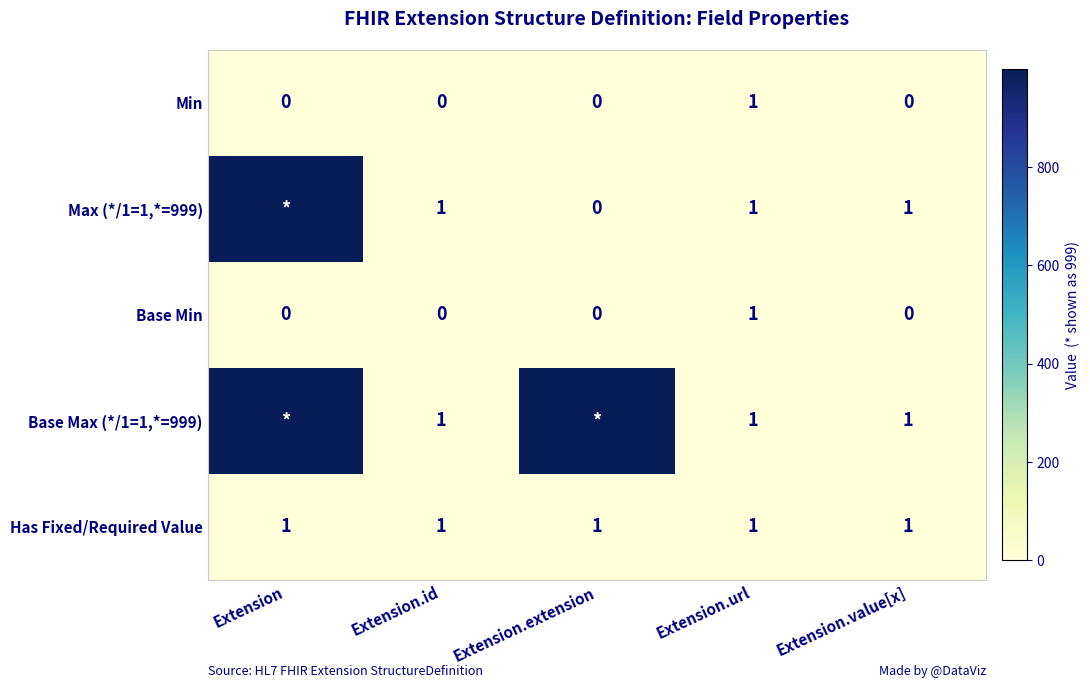

How many Base Min values are between 0 and 1?

5